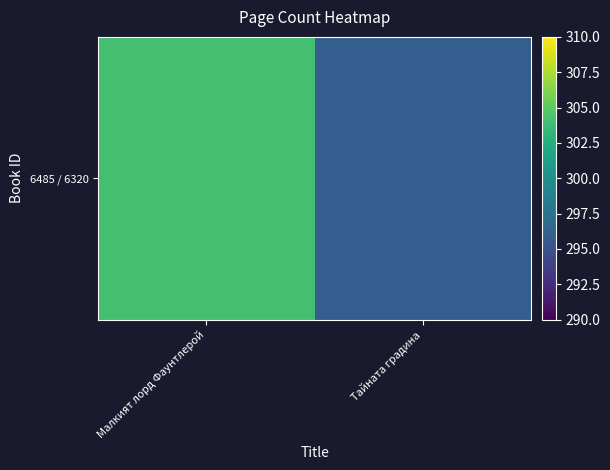

True or false: the data shows 392 at Тайната градина.

False